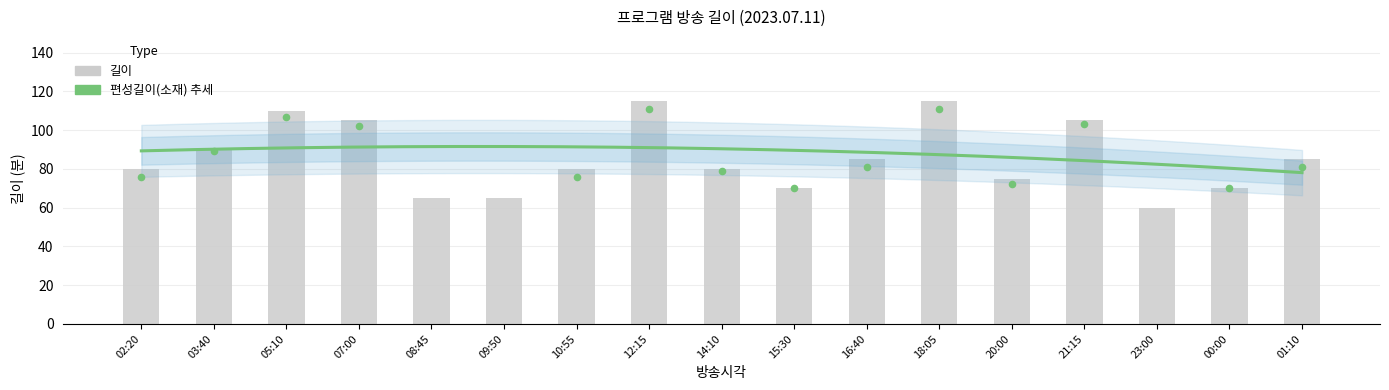

What is the ratio of the value at 08:45 to the value at 07:00?

0.6